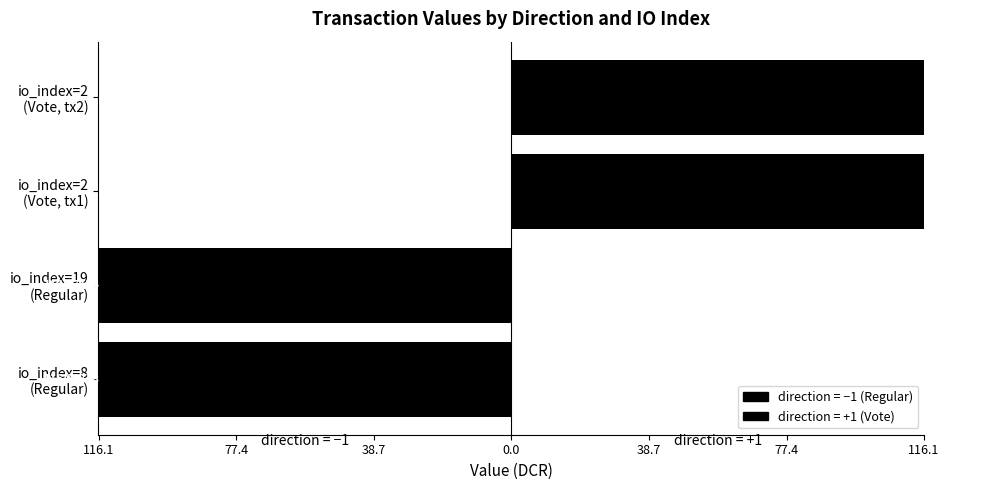

What is the minimum value for value?

116.0